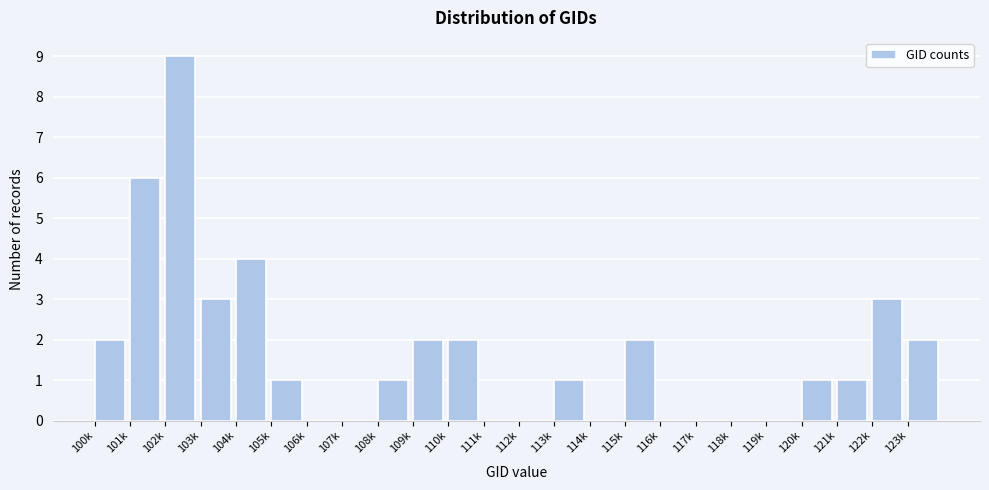

Reading left to right, list all the values displayed in this chart.

100k=2	101k=6	102k=9	103k=3	104k=4	105k=1	106k=0	107k=0	108k=1	109k=2	110k=2	111k=0	112k=0	113k=1	114k=0	115k=2	116k=0	117k=0	118k=0	119k=0	120k=1	121k=1	122k=3	123k=2